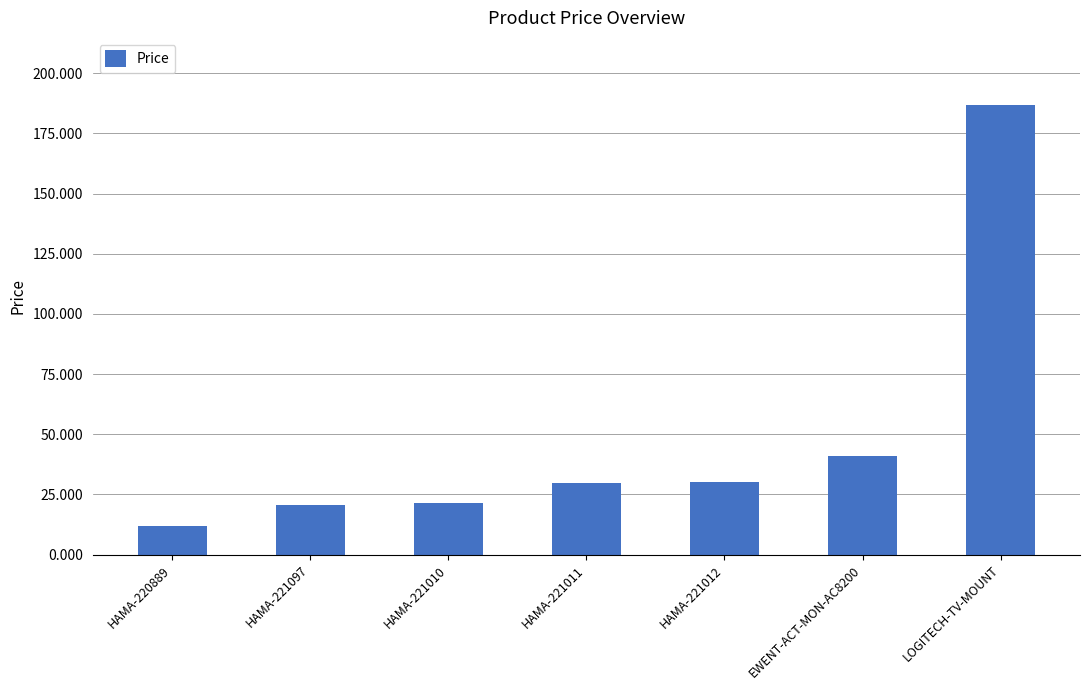

At which label does the data first exceed 29?

HAMA-221011